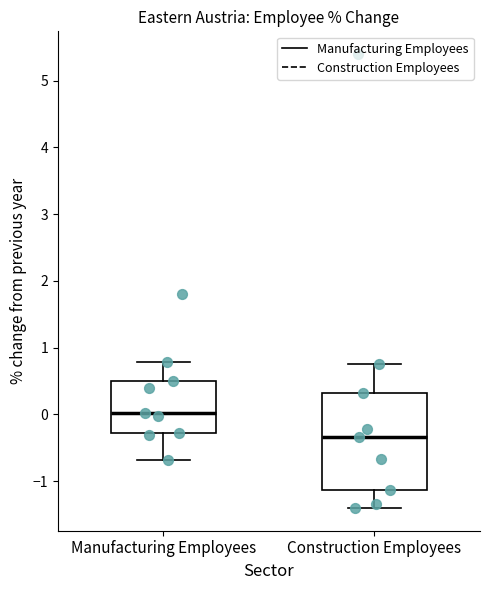

Where is the lower edge of the box for Construction Employees on the y-axis? The values are not printed on the chart, so give them approximately, as read against the axis.

-1.1